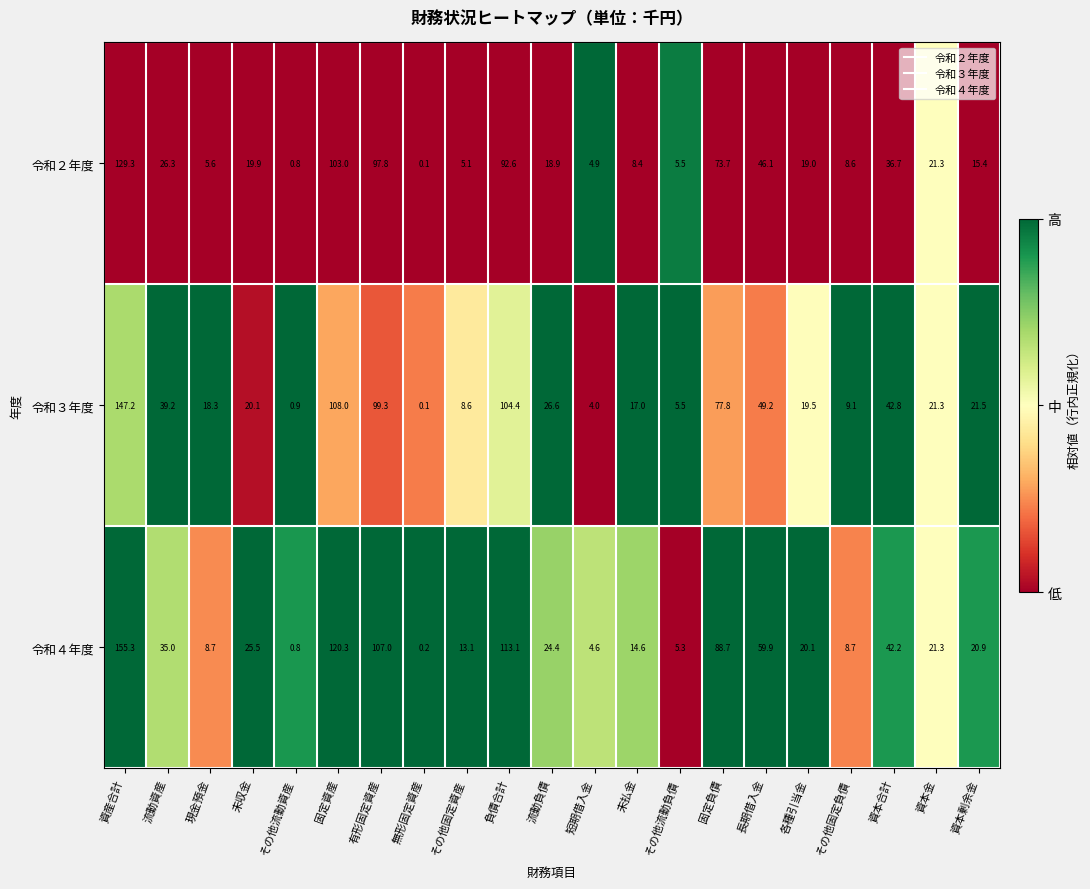

Which series has the widest spread of values?

令和４年度